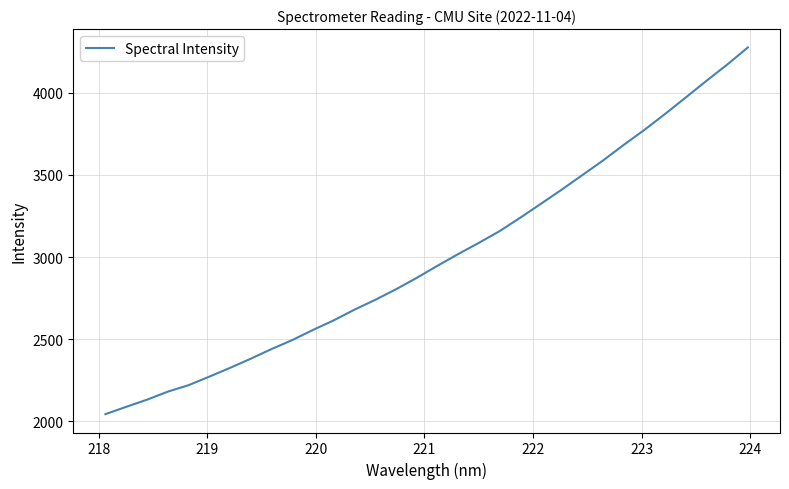

What is the minimum value shown in the chart?

2042.5